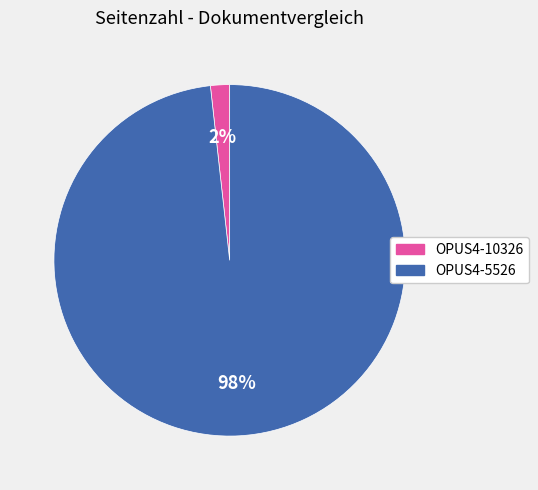

Does any single category account for the majority?

Yes